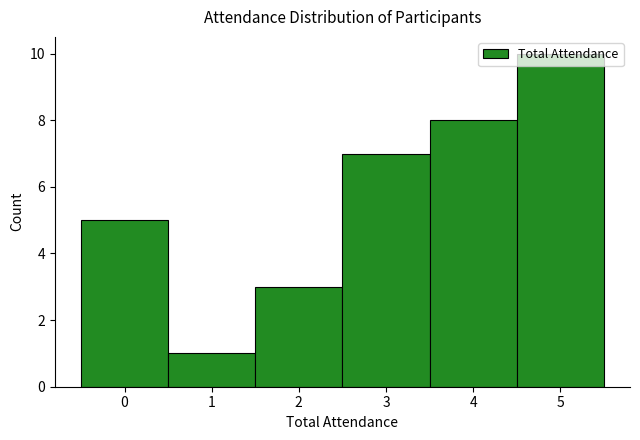

Reading left to right, transcribe this chart: for each bar, give the range it covers on the x-axis and its height. The values are not printed on the chart, so give them approximately, as read against the axis.

-0.5 to 0.5: 5
0.5 to 1.5: 1
1.5 to 2.5: 3
2.5 to 3.5: 7
3.5 to 4.5: 8
4.5 to 5.5: 10